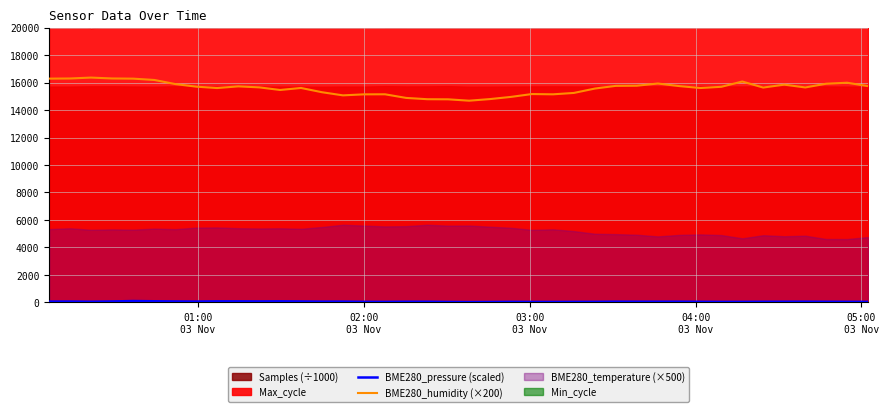

Does the chart have visible grid lines?

Yes